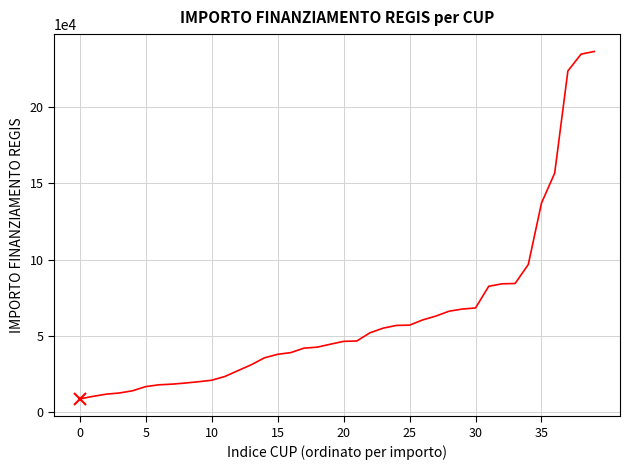

What is the smallest value displayed?

8668.3